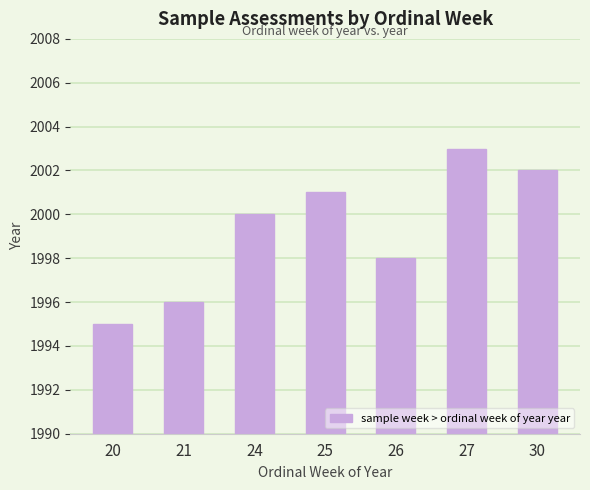

List the labels in order of value, largest first.

27, 30, 25, 24, 26, 21, 20